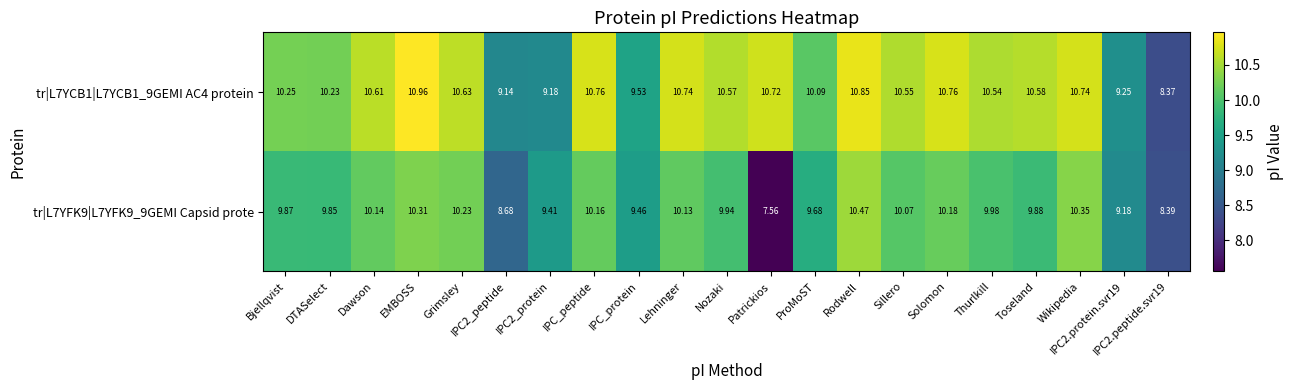

At which label does tr|L7YFK9|L7YFK9_9GEMI Capsid prote reach its minimum?

Patrickios